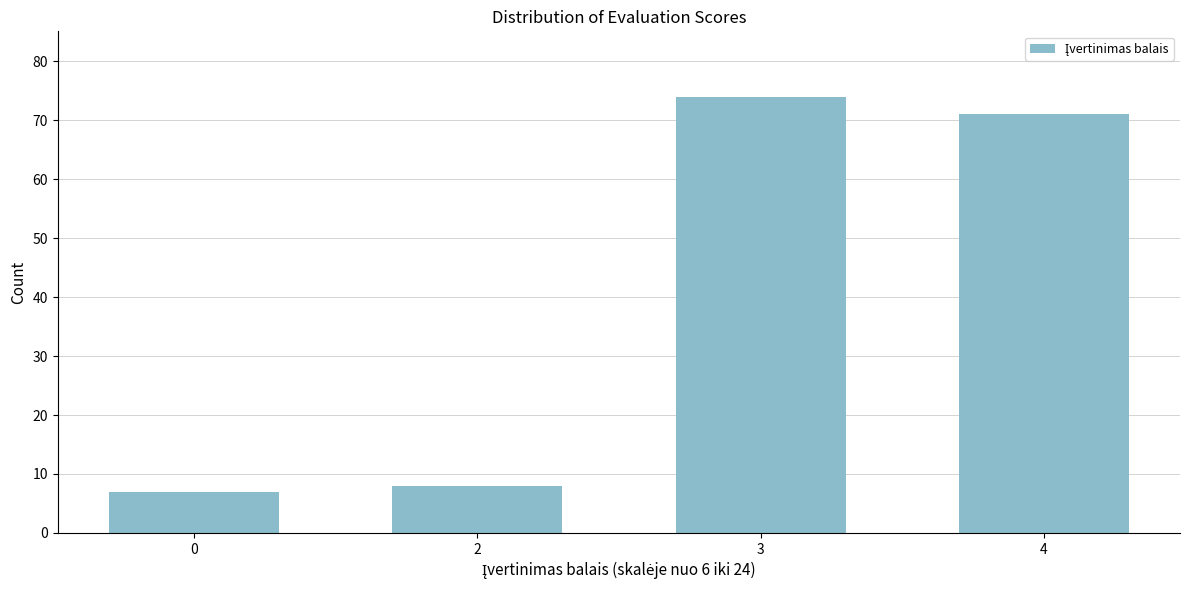

Reading left to right, list all the values displayed in this chart.

7	8	74	71